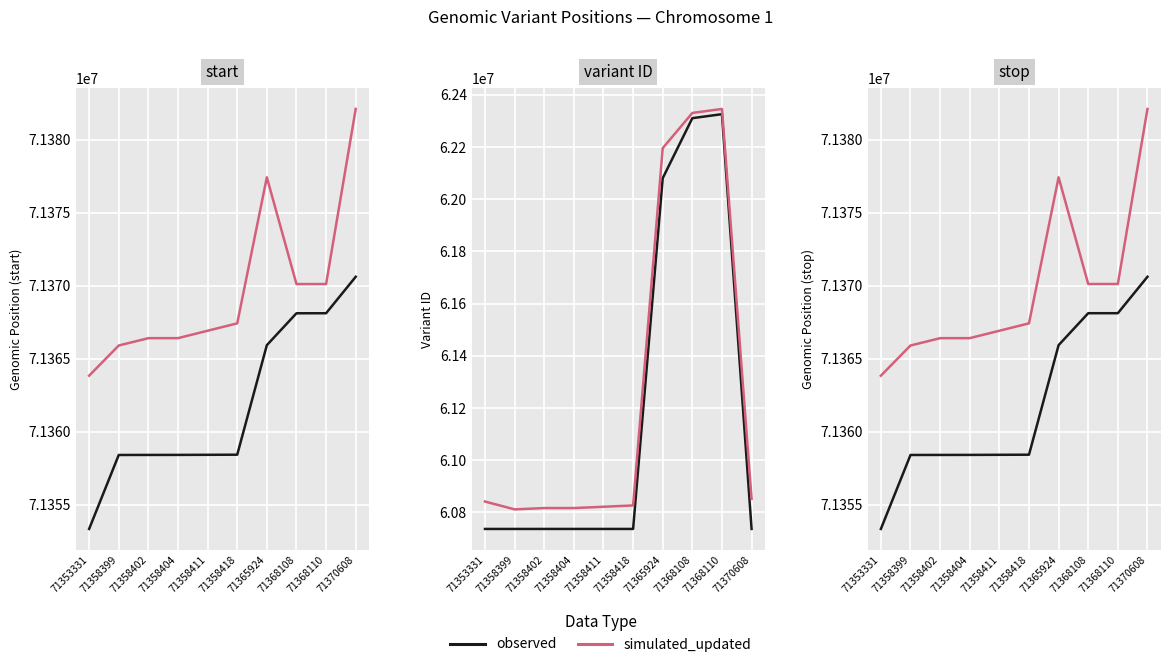

Rank the series by their average value, from lowest to highest.

observed, simulated_updated